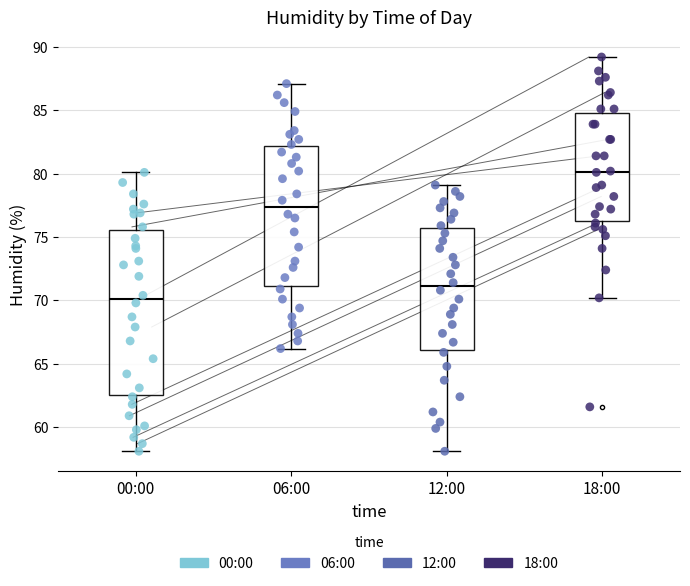

Reading left to right, read every box against the y-axis: the position of its median line, the range the box covers, and the ends of its whiskers. The values are not printed on the chart, so give them approximately, as read against the axis.

00:00: median 70.0, box 62.5 to 75.5, whiskers 58.0 to 80.0
06:00: median 77.5, box 71.0 to 82.0, whiskers 66.0 to 87.0
12:00: median 71.0, box 66.0 to 76.0, whiskers 58.0 to 79.0
18:00: median 80.0, box 76.5 to 85.0, whiskers 70.0 to 89.0